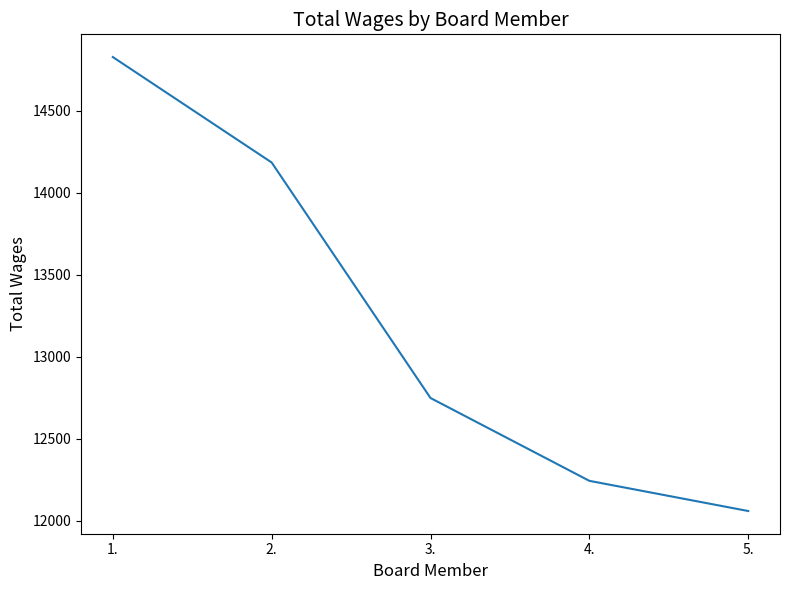

What is the smallest value displayed?

12058